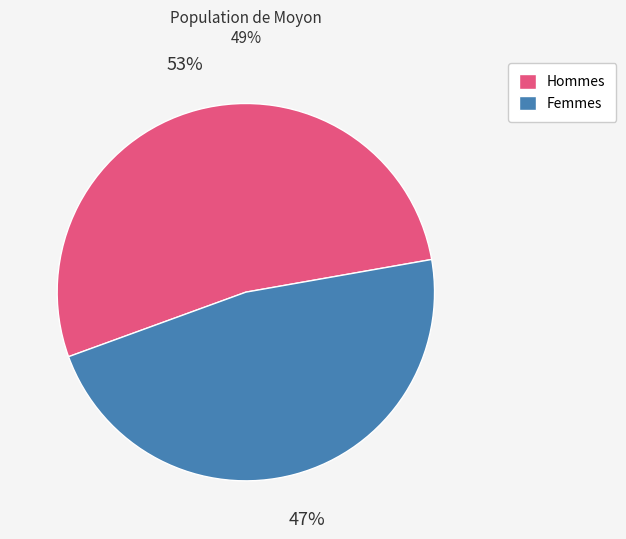

How many slices are in this pie chart?

2